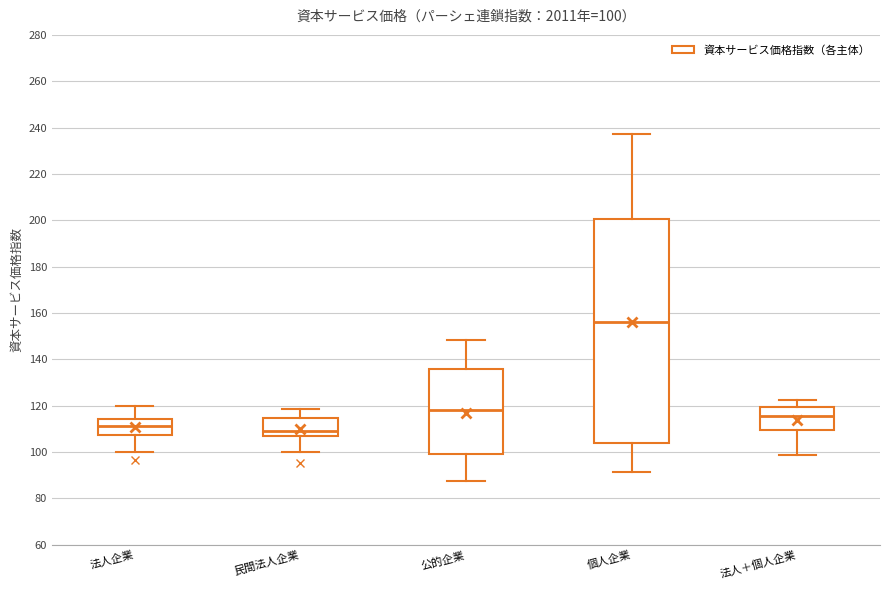

Comparing the boxes themselves (not the whiskers), which one is the tallest?

個人企業